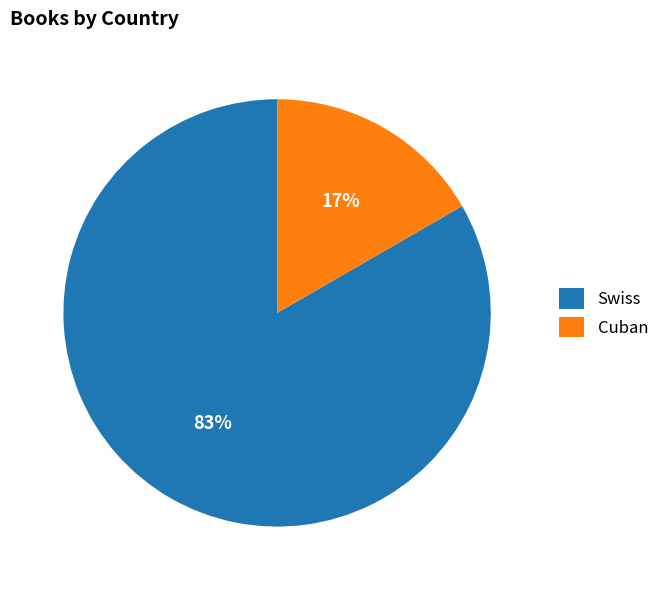

True or false: Cuban accounts for 28% of the total.

False